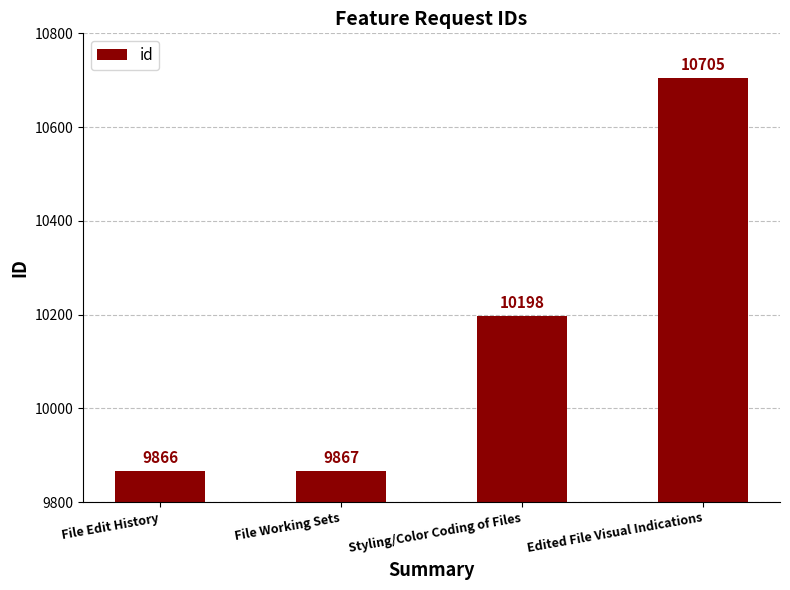

Which has a higher value, Edited File Visual Indications or File Edit History?

Edited File Visual Indications